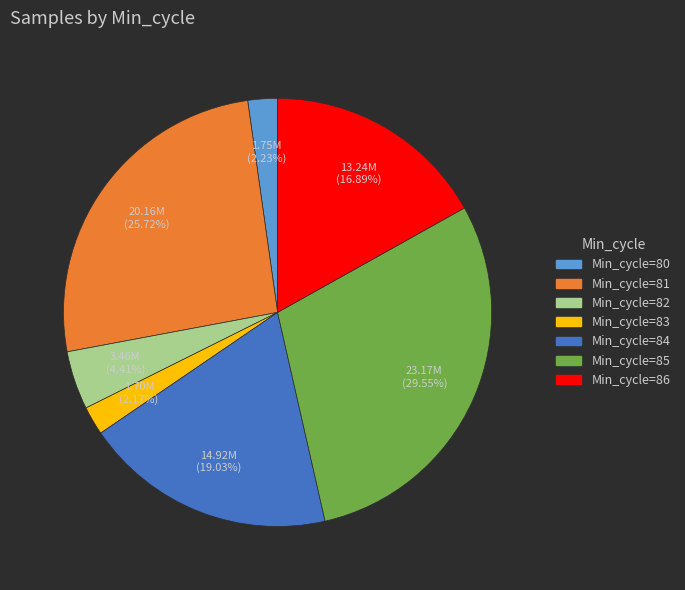

What is the largest slice in the pie chart?

Min_cycle=85